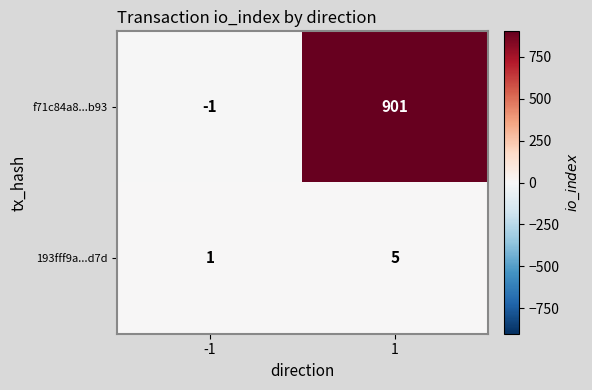

Which label corresponds to the smallest value in the chart?

-1